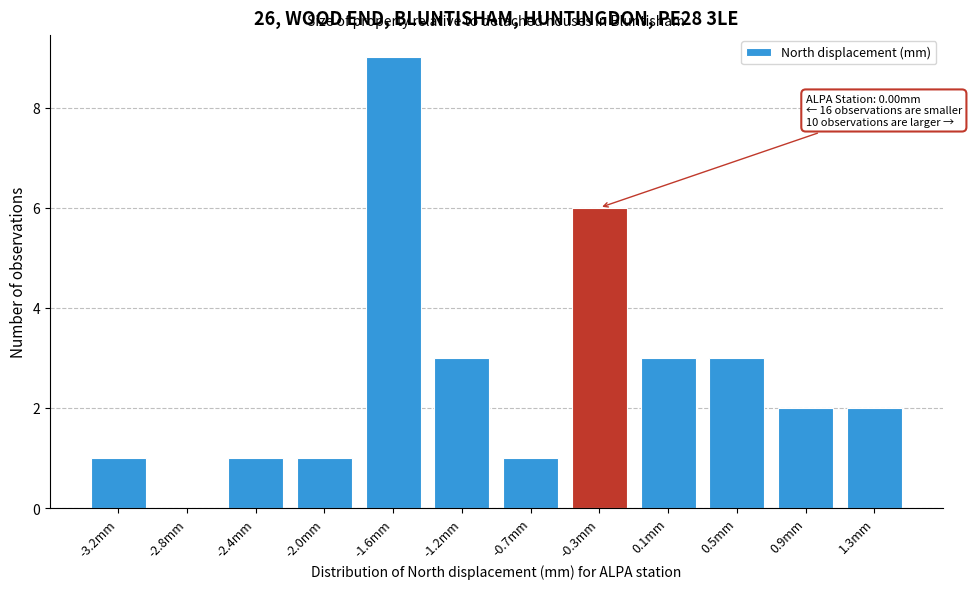

Reading left to right, list all the values displayed in this chart.

-3.2mm=1	-2.8mm=0	-2.4mm=1	-2.0mm=1	-1.6mm=9	-1.2mm=3	-0.7mm=1	-0.3mm=6	0.1mm=3	0.5mm=3	0.9mm=2	1.3mm=2